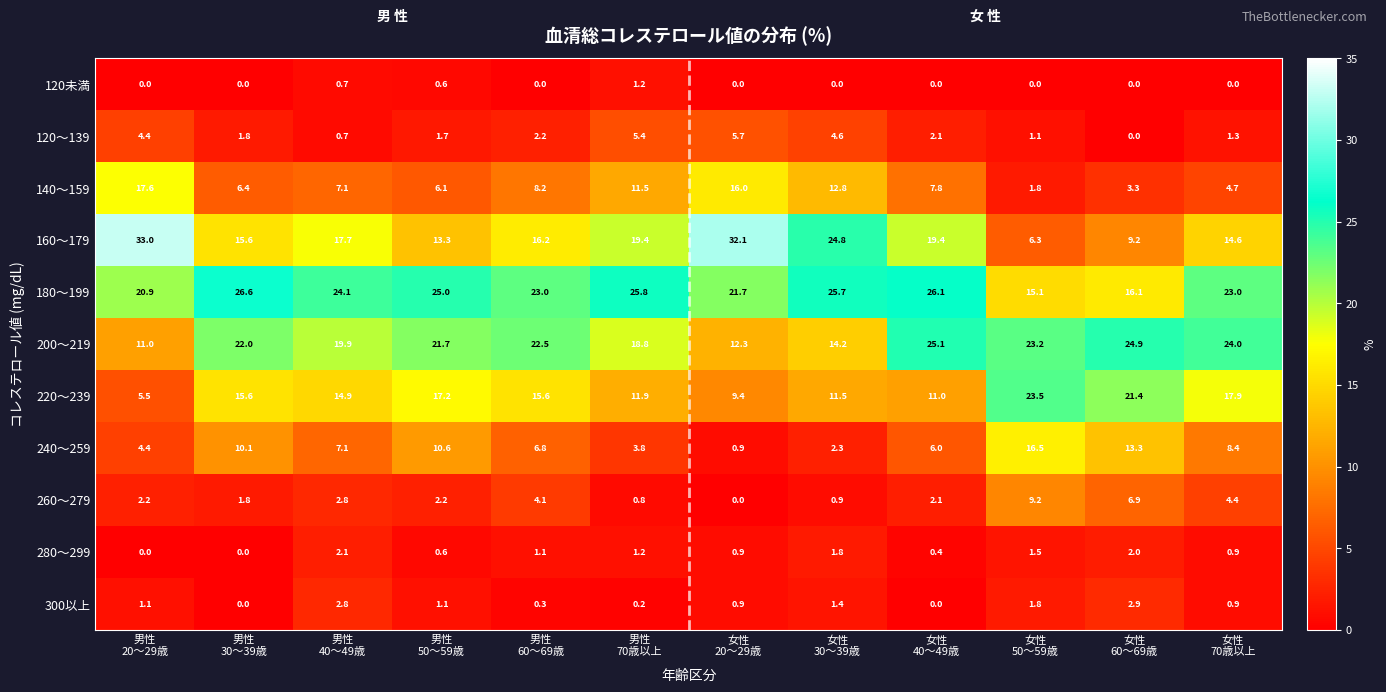

At how many categories does at least one series exceed 14?

12